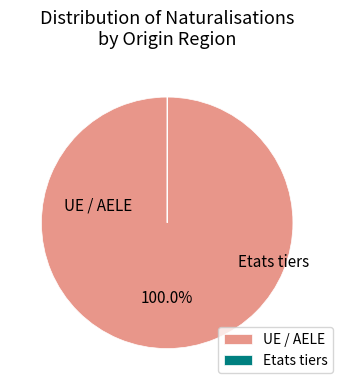

What is the largest slice in the pie chart?

UE / AELE